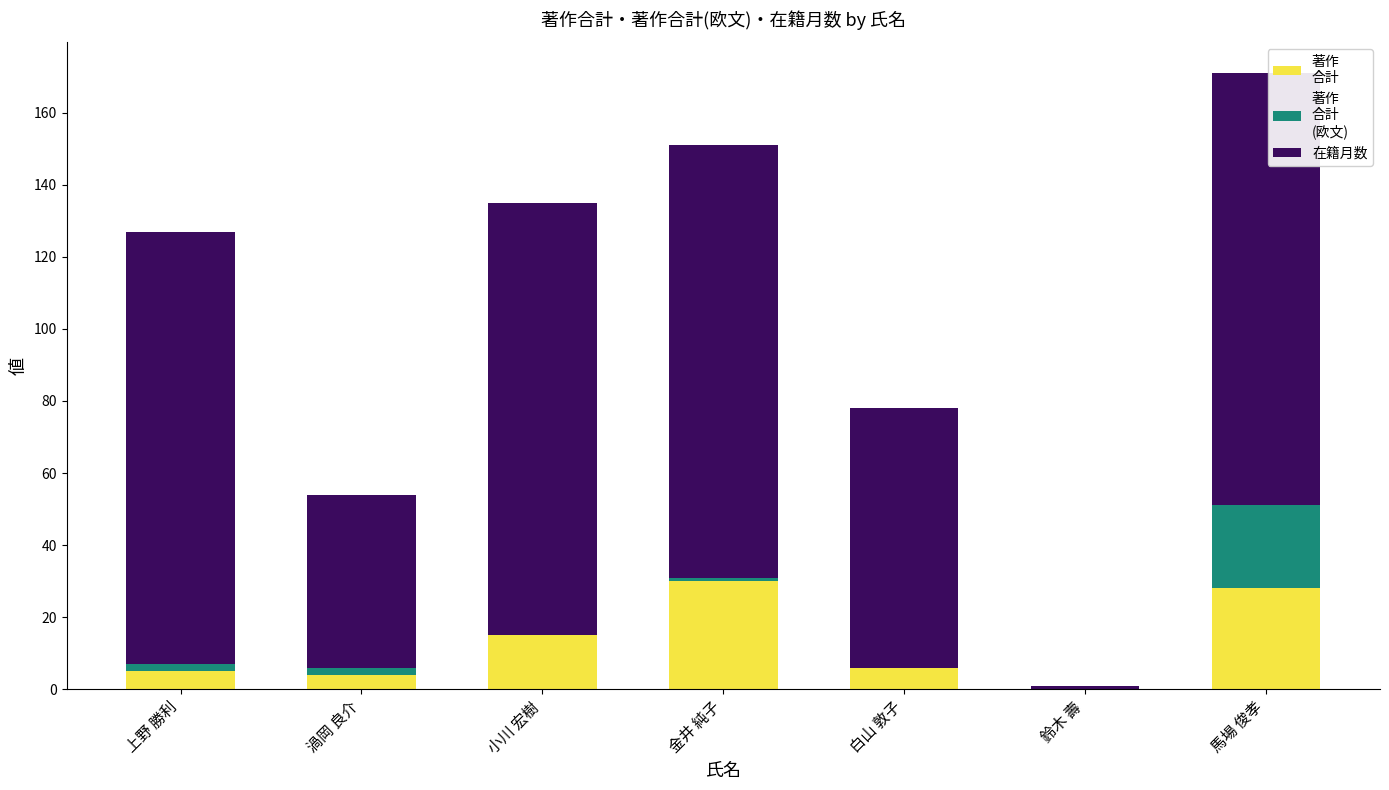

At which category is the sum across all series the highest?

馬場 俊孝